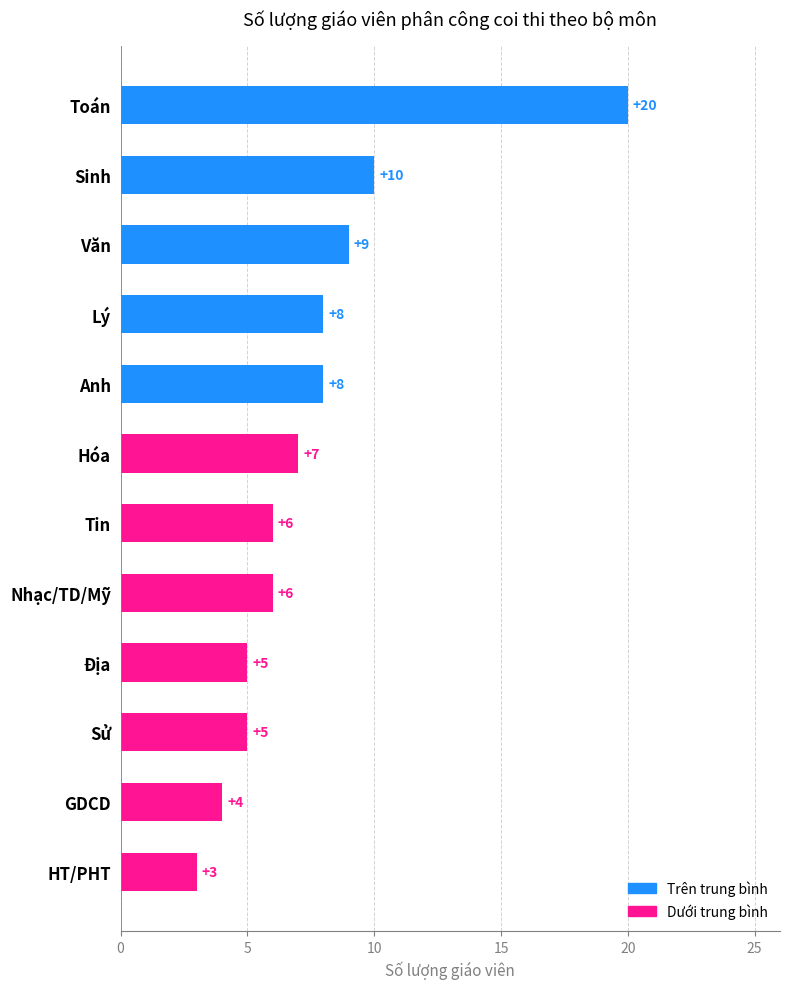

What is the average value?

8